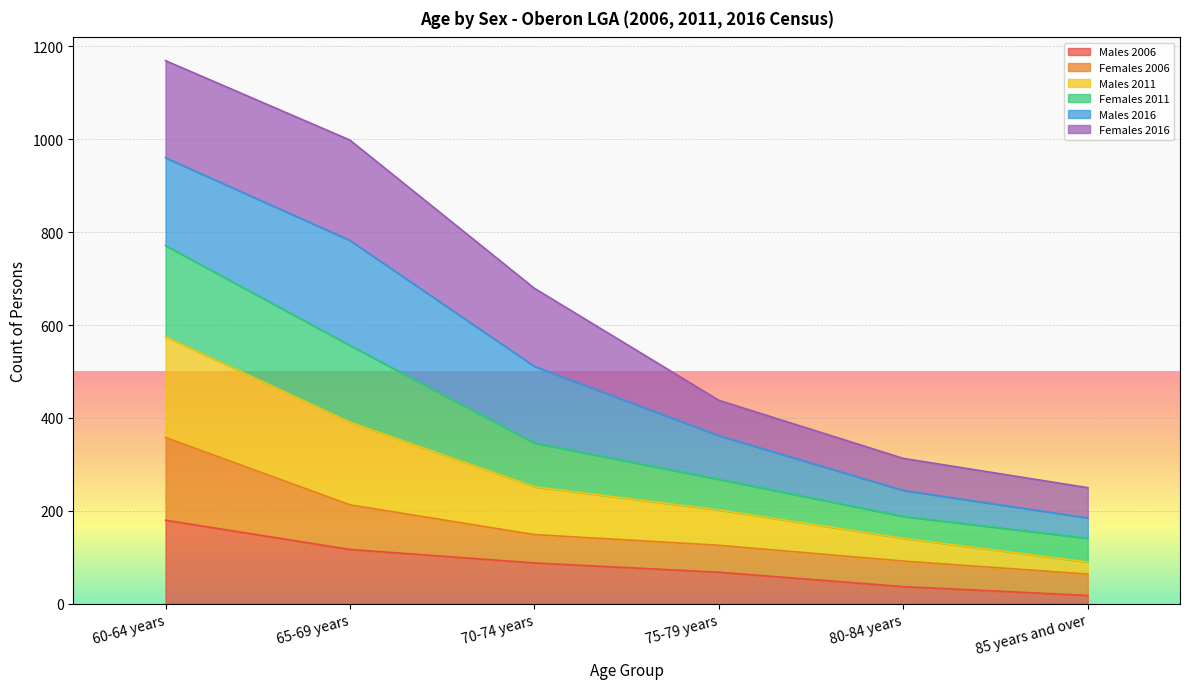

The value of Males 2006 at 65-69 years is 178. True or false?

False